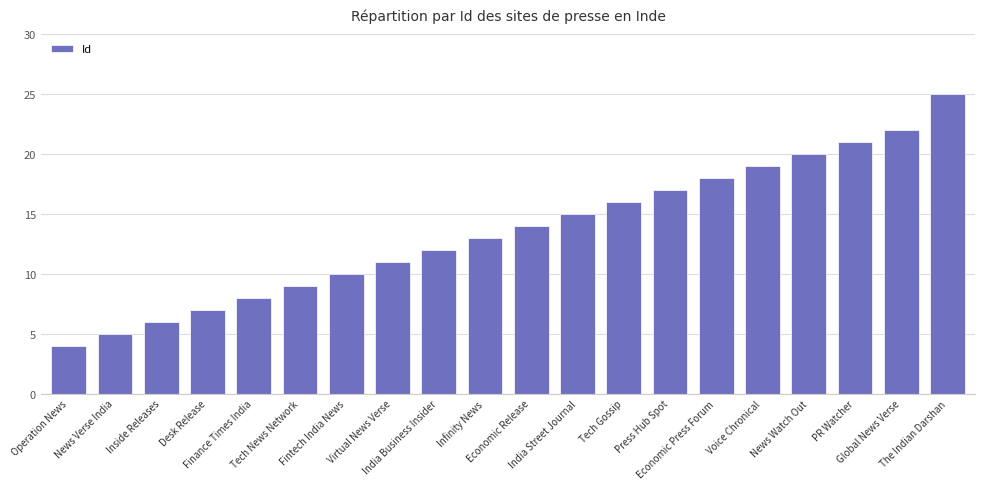

Where is the data nearest to the value 14?

Economic Release